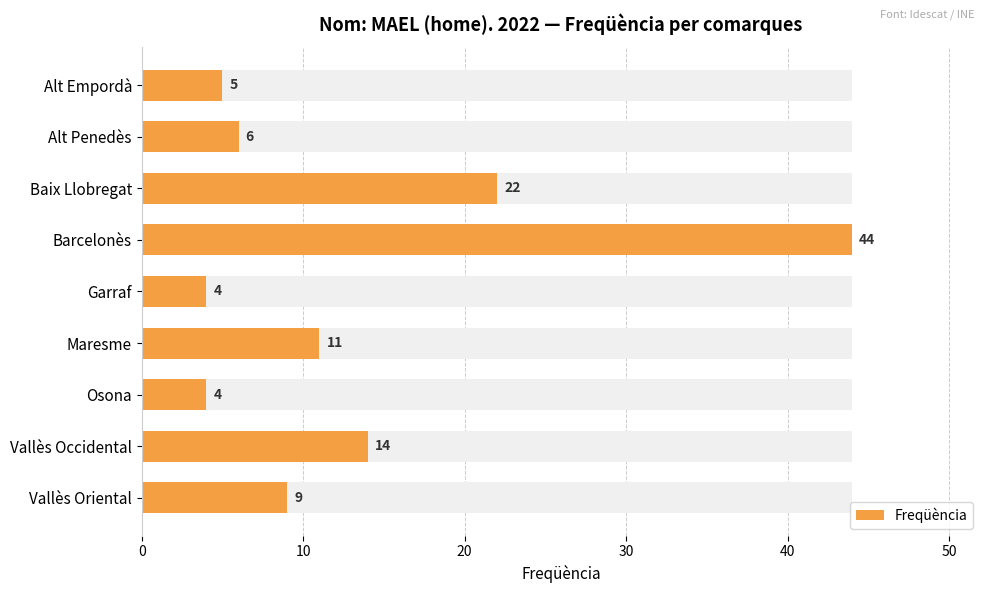

What is the minimum value shown in the chart?

4